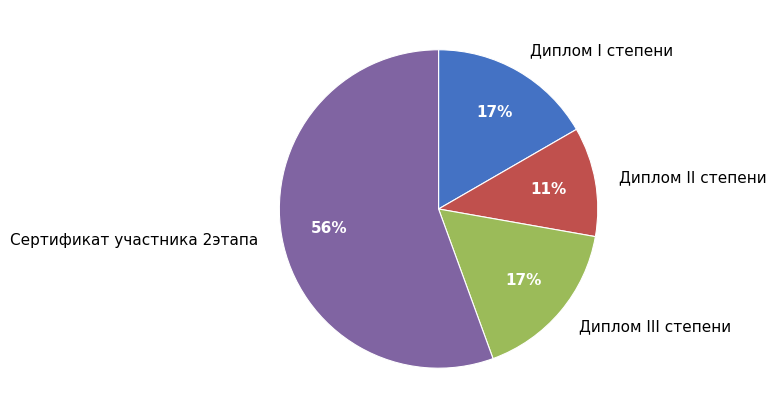

To the nearest percent, what is the difference between the Сертификат участника 2этапа and Диплом I степени slice percentages?

39%